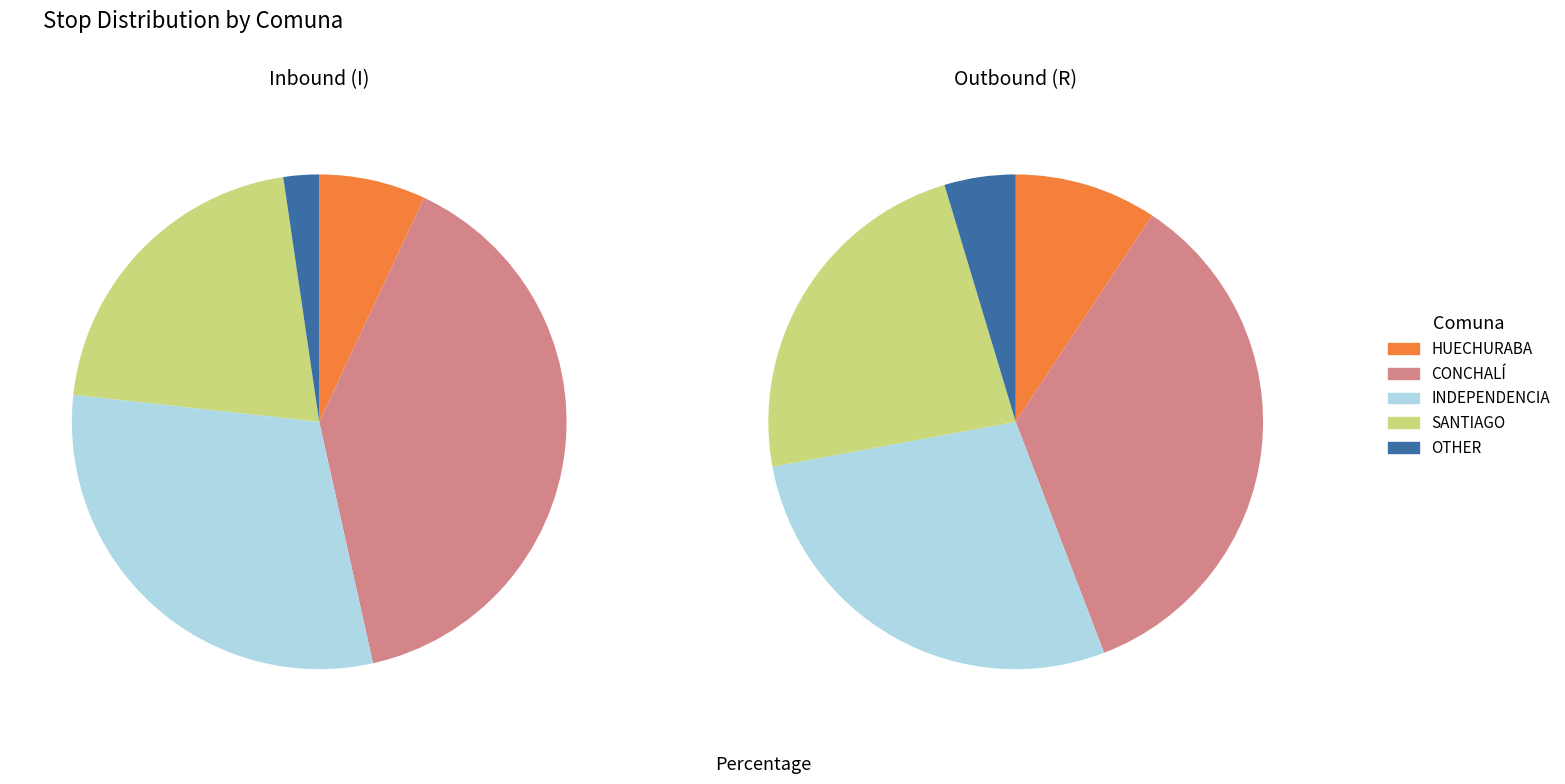

The OTHER slice represents 1% of the pie. True or false?

False